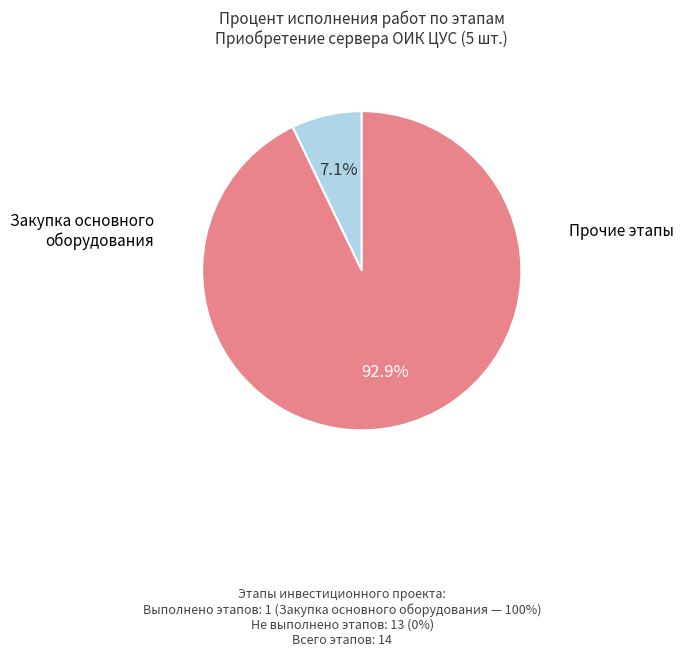

Does any single category account for the majority?

Yes